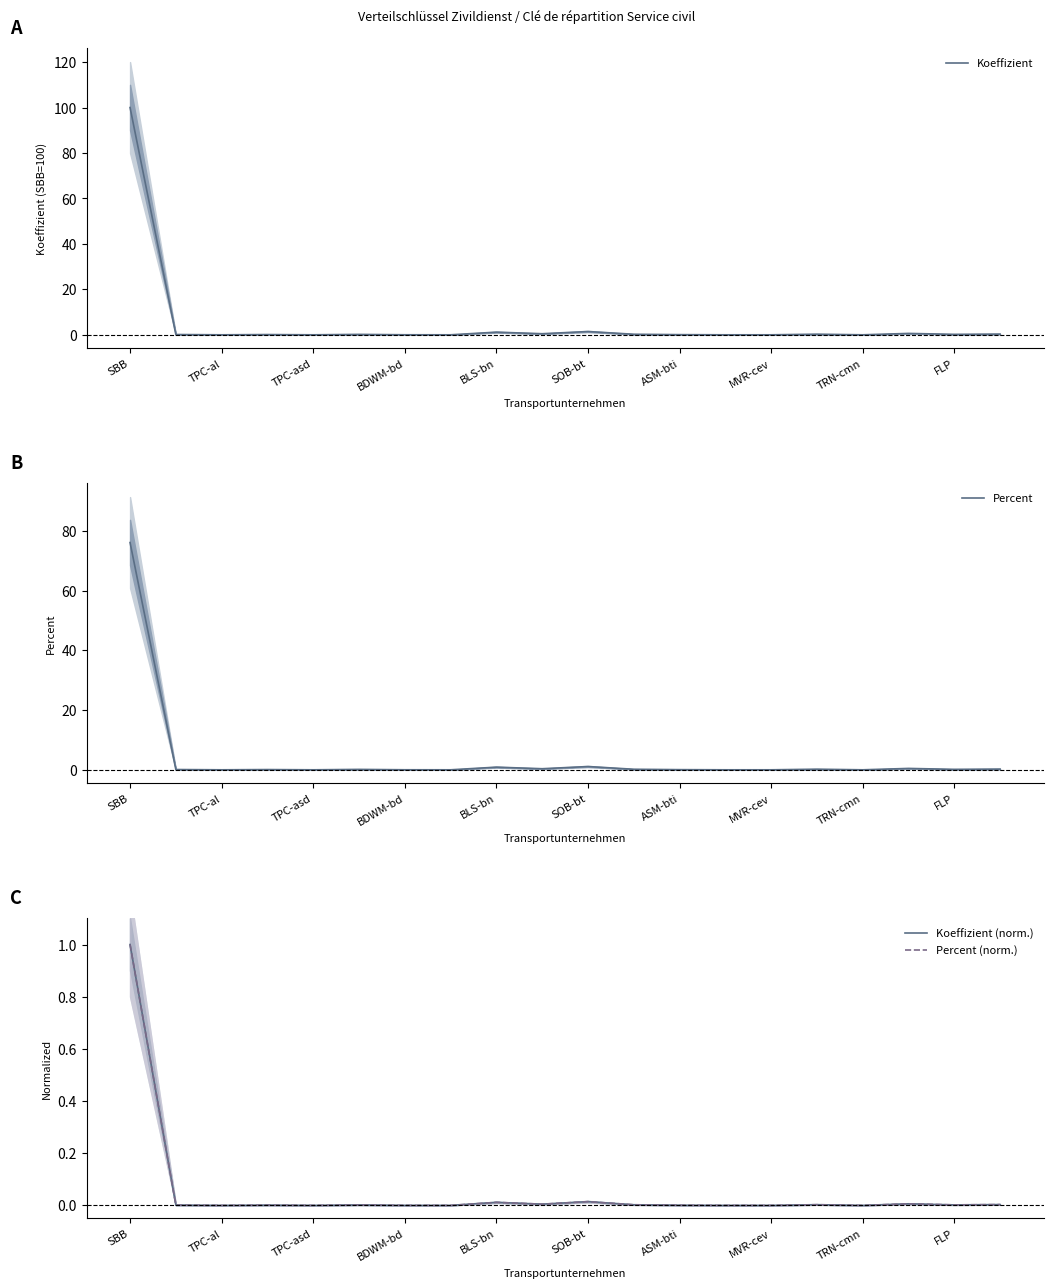

True or false: Percent (norm.) has a value of 0.0 at TPC-al.

True